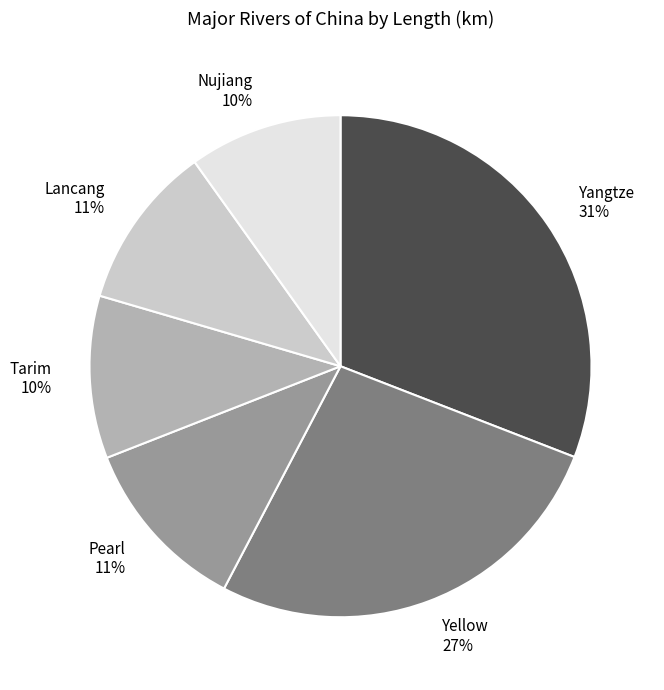

To the nearest percent, what percentage of the pie is Pearl?

11%